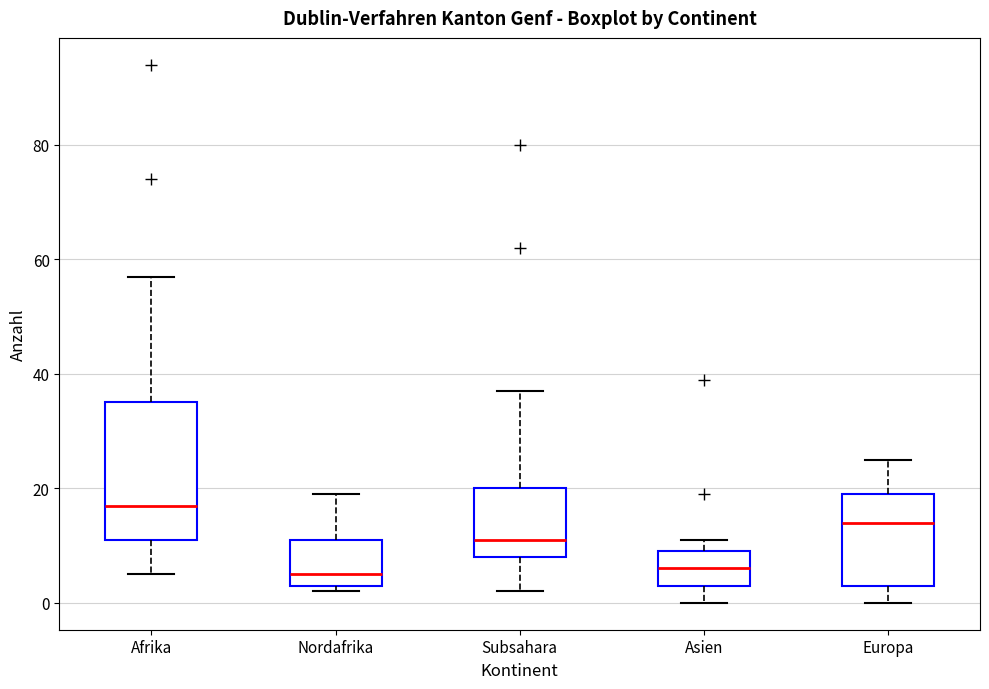

Comparing the boxes themselves (not the whiskers), which one is the tallest?

Afrika